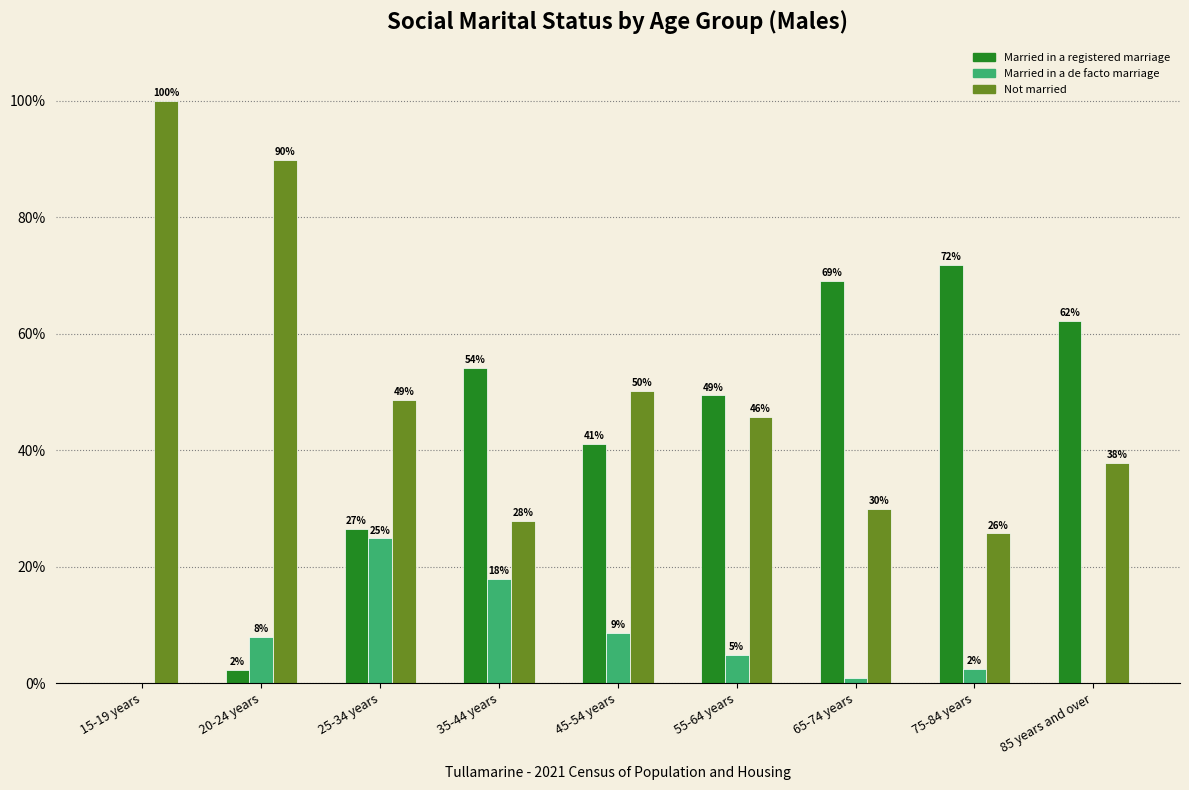

How many groups of bars are there?

9